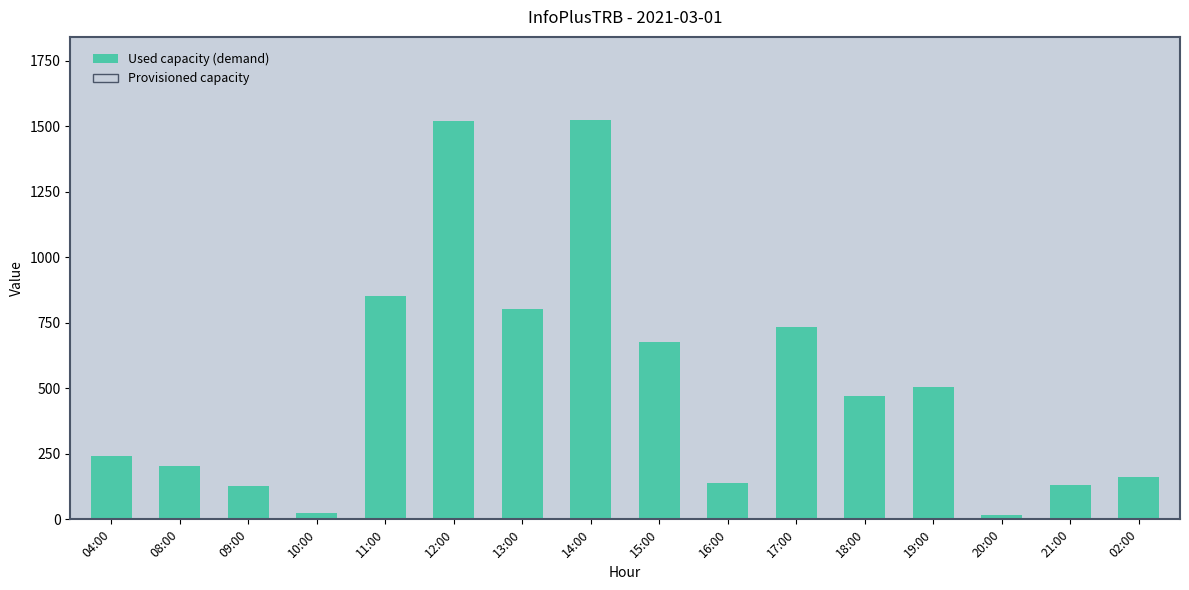

What is the value of the 6th bar from the left?

1521